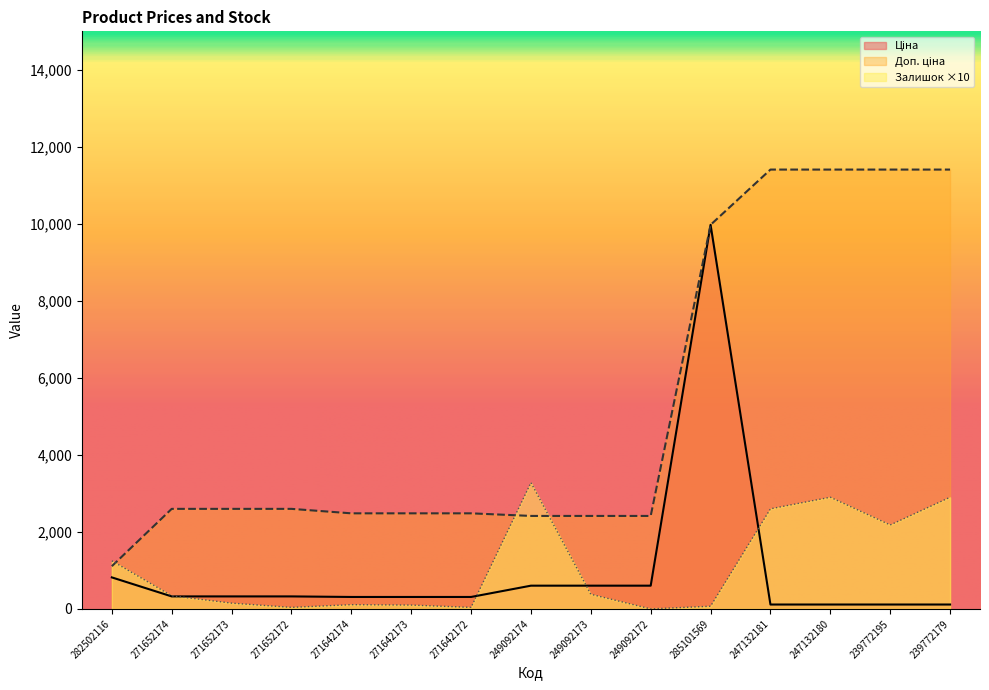

Which series has the largest total across all categories?

Доп. ціна